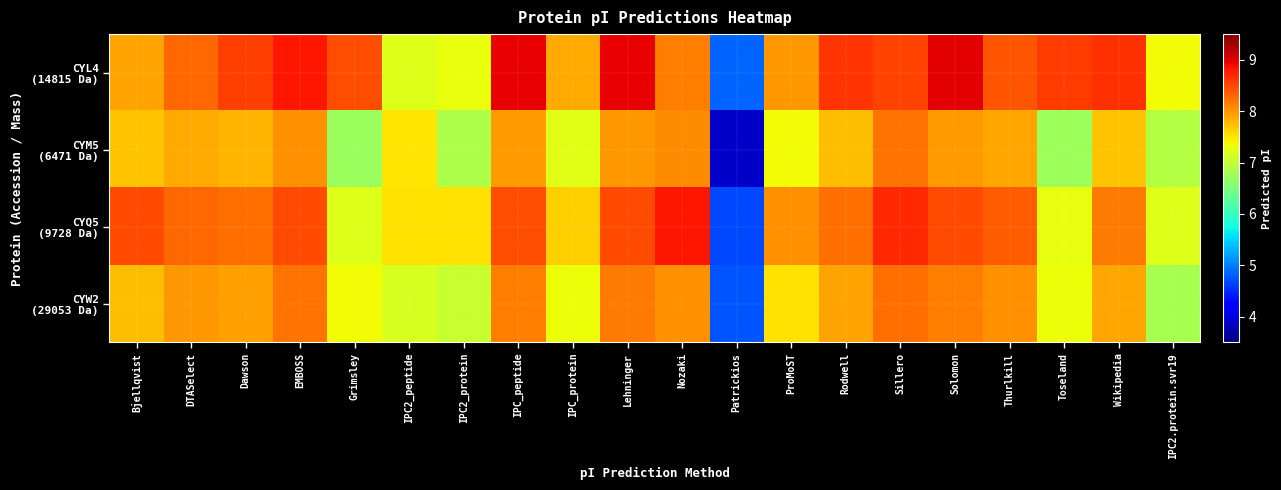

What is the maximum value shown in the chart?

9.0